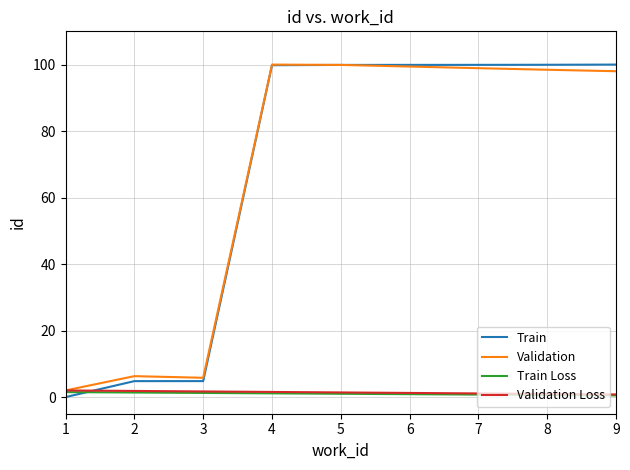

Which series ends up on top after the final intersection of Train Loss and Train?

Train